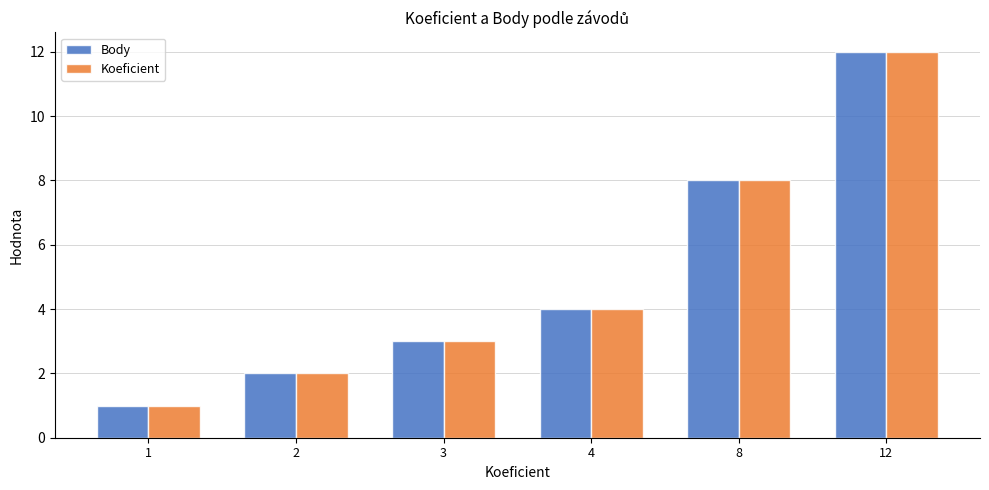

Rank the categories by Koeficient value from lowest to highest.

1, 2, 3, 4, 8, 12